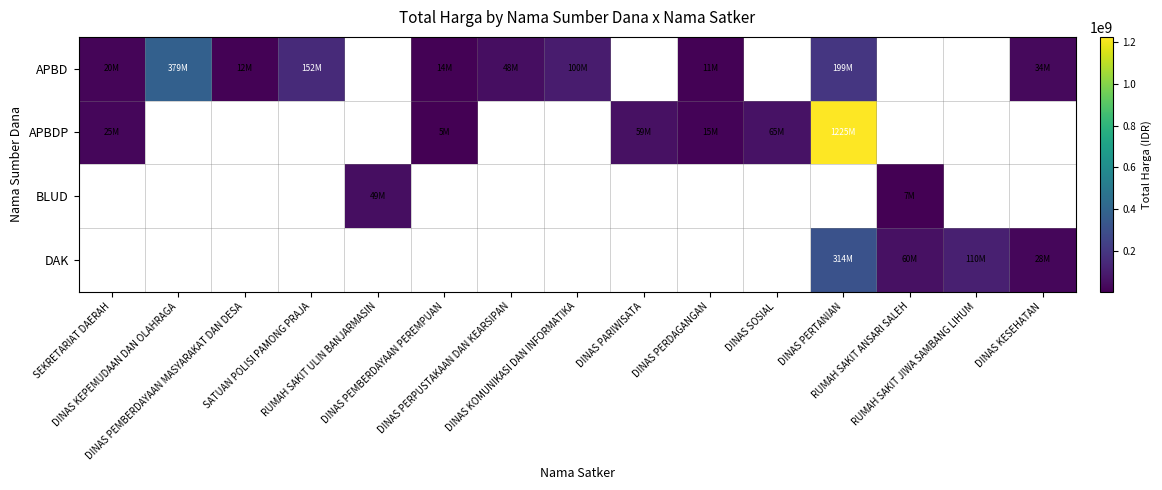

What is the spread (max minus min) of values at DINAS PERTANIAN?

1025482000.0